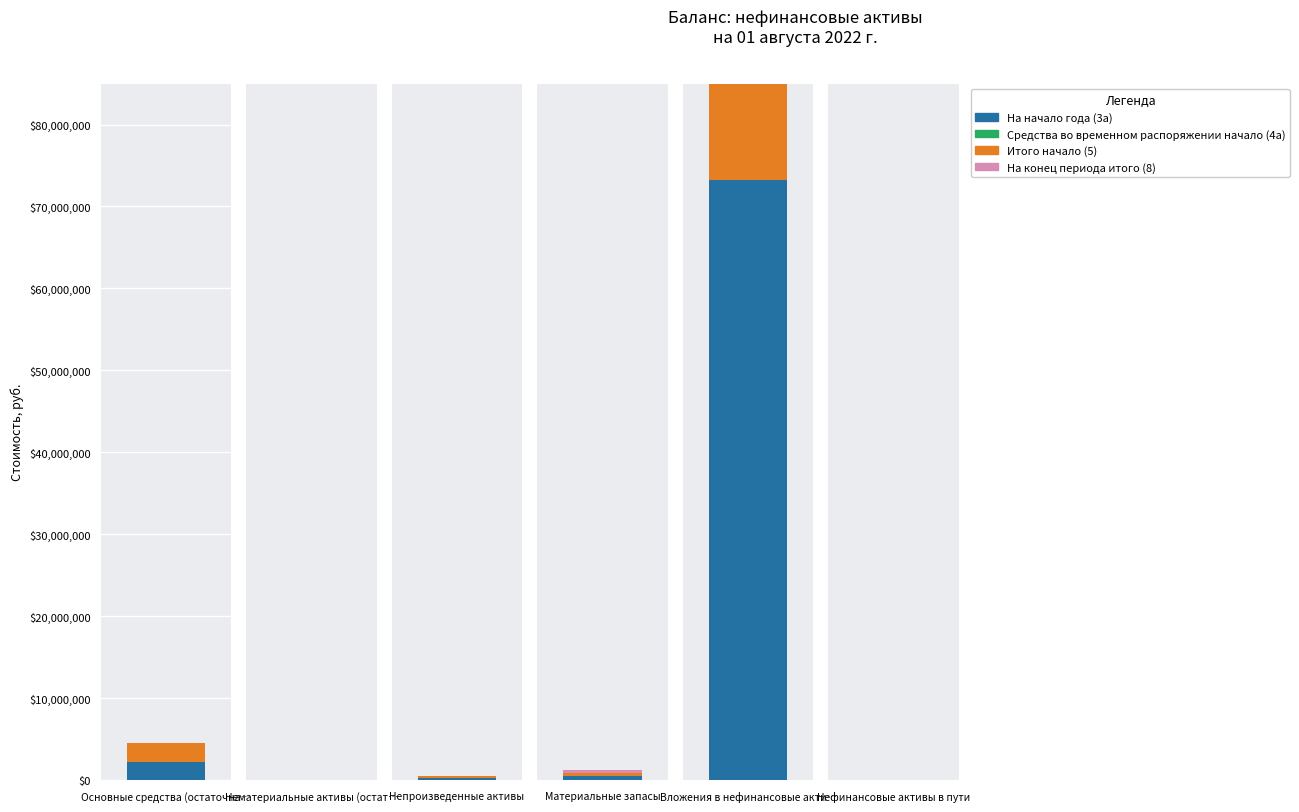

What is the label of the 3rd bar from the left?

Непроизведенные активы